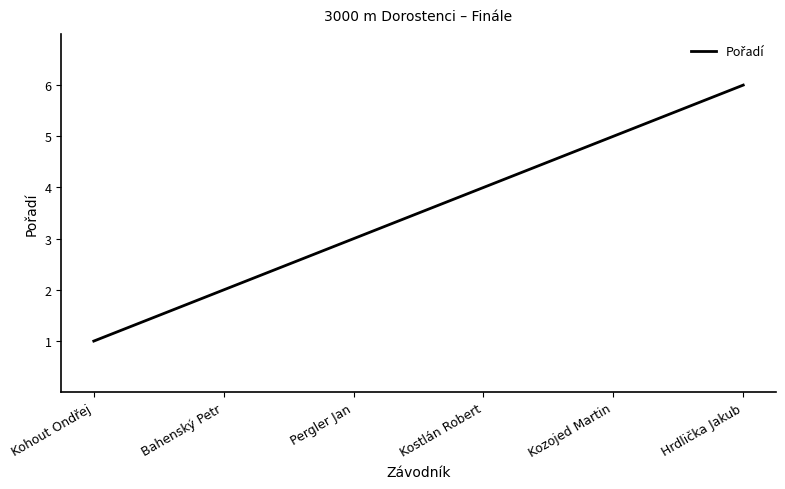

True or false: the data shows 6 at Hrdlička Jakub.

True